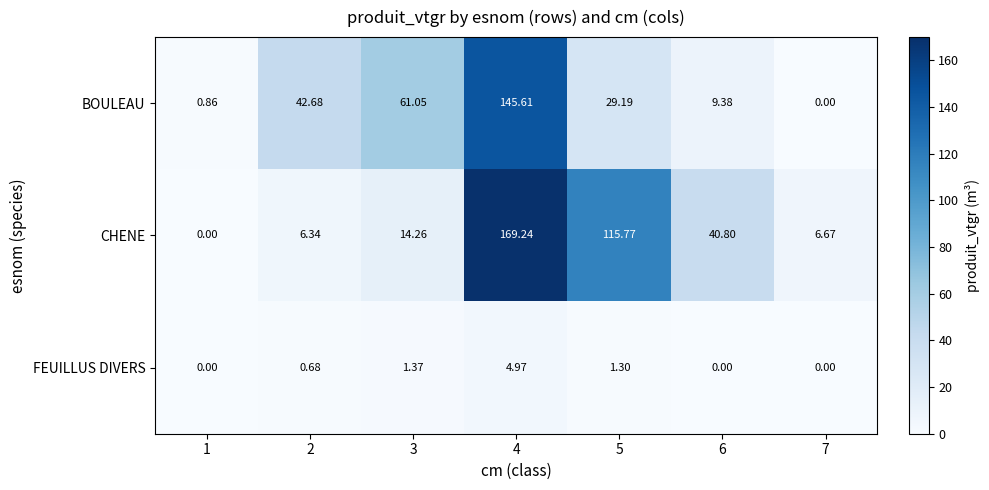

Is the value of FEUILLUS DIVERS at 2 greater than the value of BOULEAU at 3?

No